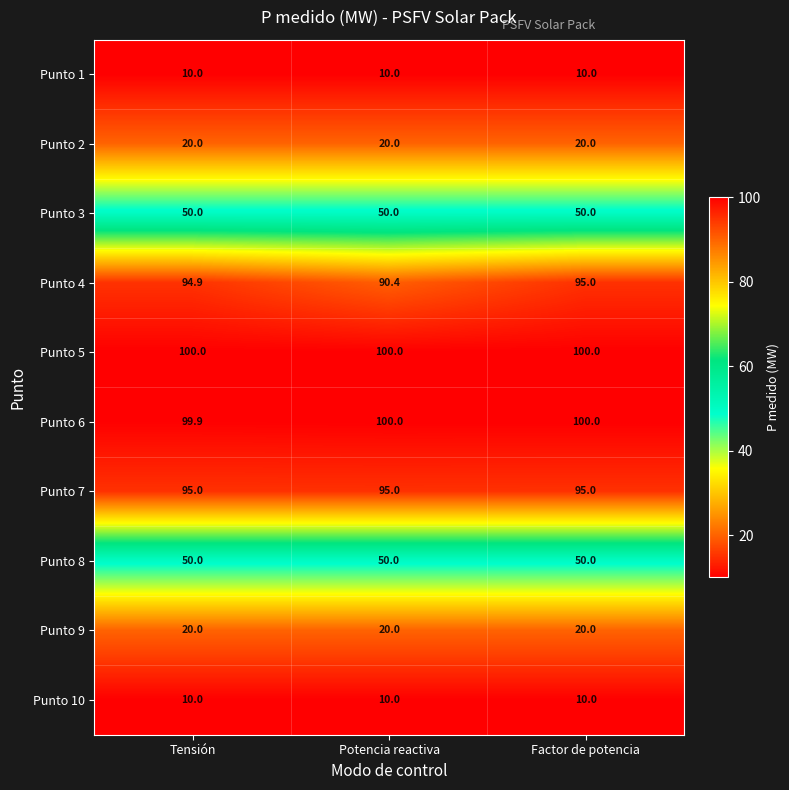

Is it true that Punto 9 equals 20.0 at Tensión?

True